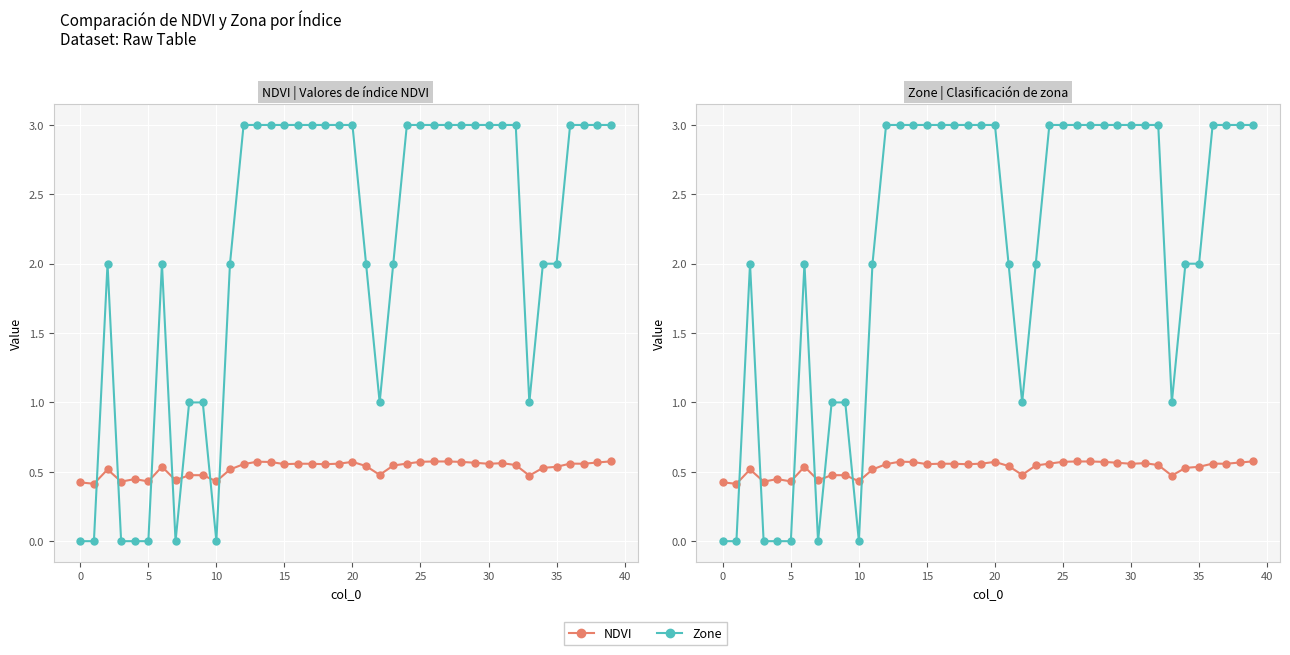

Reading left to right, transcribe all the data shown in this chart.

NDVI: 0.4	0.4	0.5	0.4	0.4	0.4	0.5	0.4	0.5	0.5	0.4	0.5	0.6	0.6	0.6	0.6	0.6	0.6	0.6	0.6	0.6	0.5	0.5	0.5	0.6	0.6	0.6	0.6	0.6	0.6	0.6	0.6	0.5	0.5	0.5	0.5	0.6	0.6	0.6	0.6
Zone: 0.0	0.0	2.0	0.0	0.0	0.0	2.0	0.0	1.0	1.0	0.0	2.0	3.0	3.0	3.0	3.0	3.0	3.0	3.0	3.0	3.0	2.0	1.0	2.0	3.0	3.0	3.0	3.0	3.0	3.0	3.0	3.0	3.0	1.0	2.0	2.0	3.0	3.0	3.0	3.0